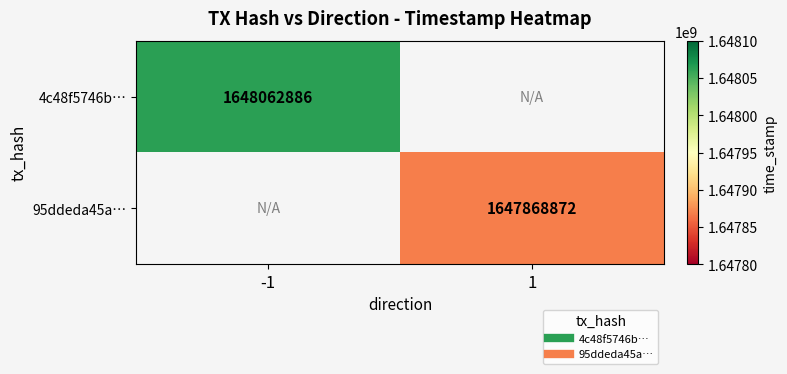

The value of 4c48f5746b… at -1 is 1648062886.0. True or false?

True